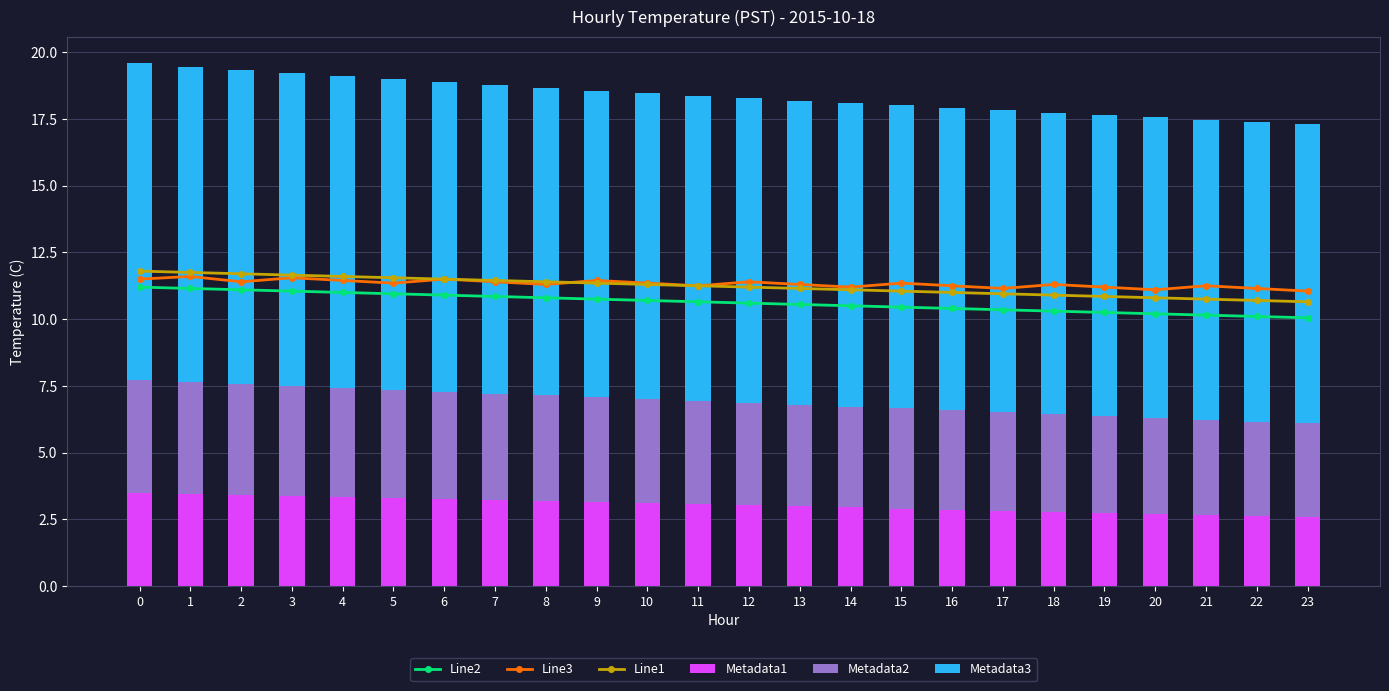

Is it true that Metadata3 equals 11.7 at 5?

True